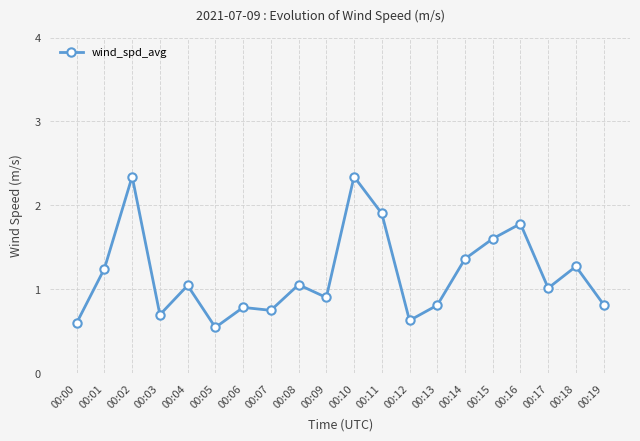

What is the sum of all values?

23.5